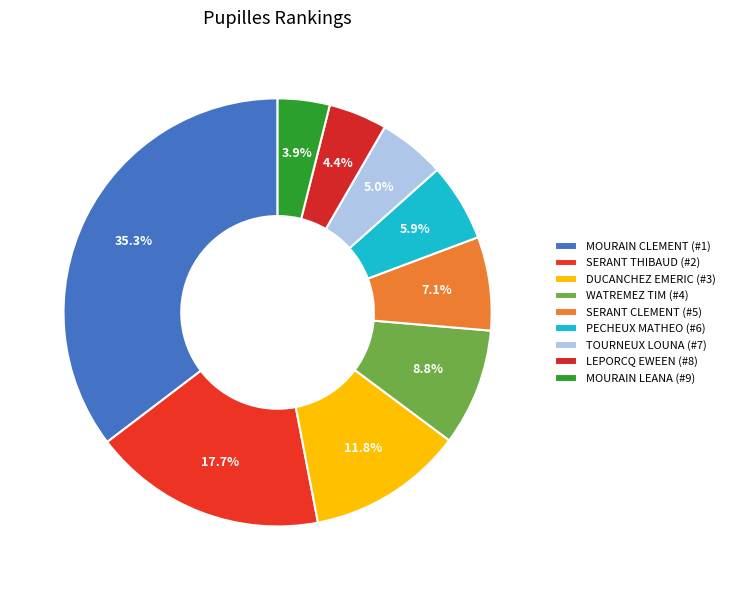

Count the number of slices in the pie.

9